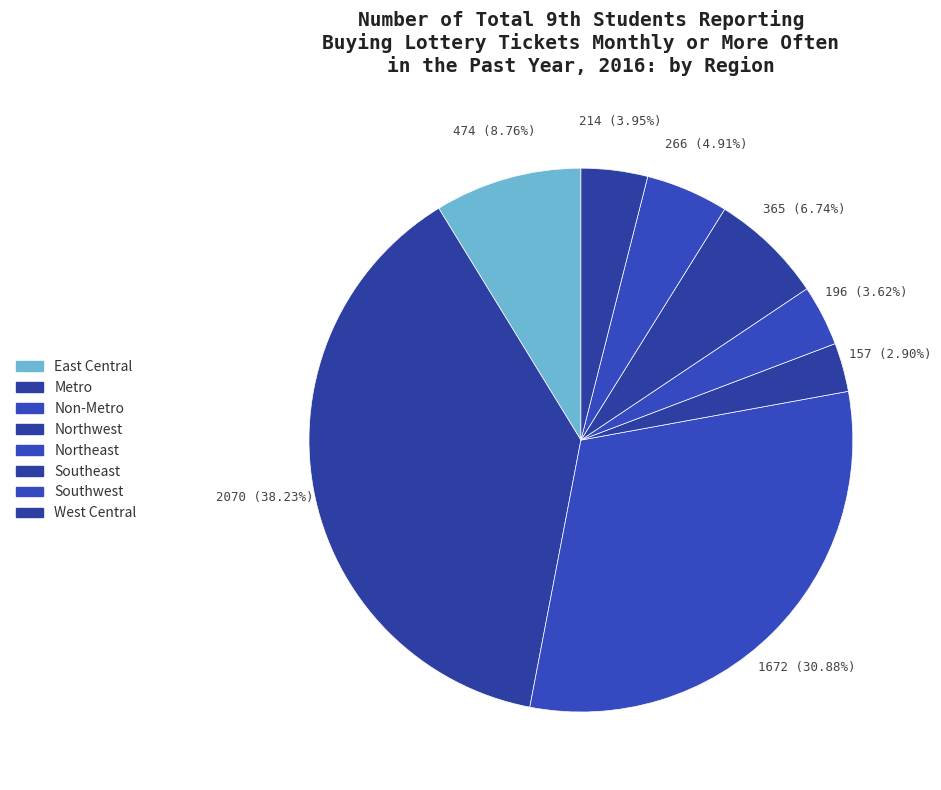

Combined, do Non-Metro and Metro account for over 50%?

Yes